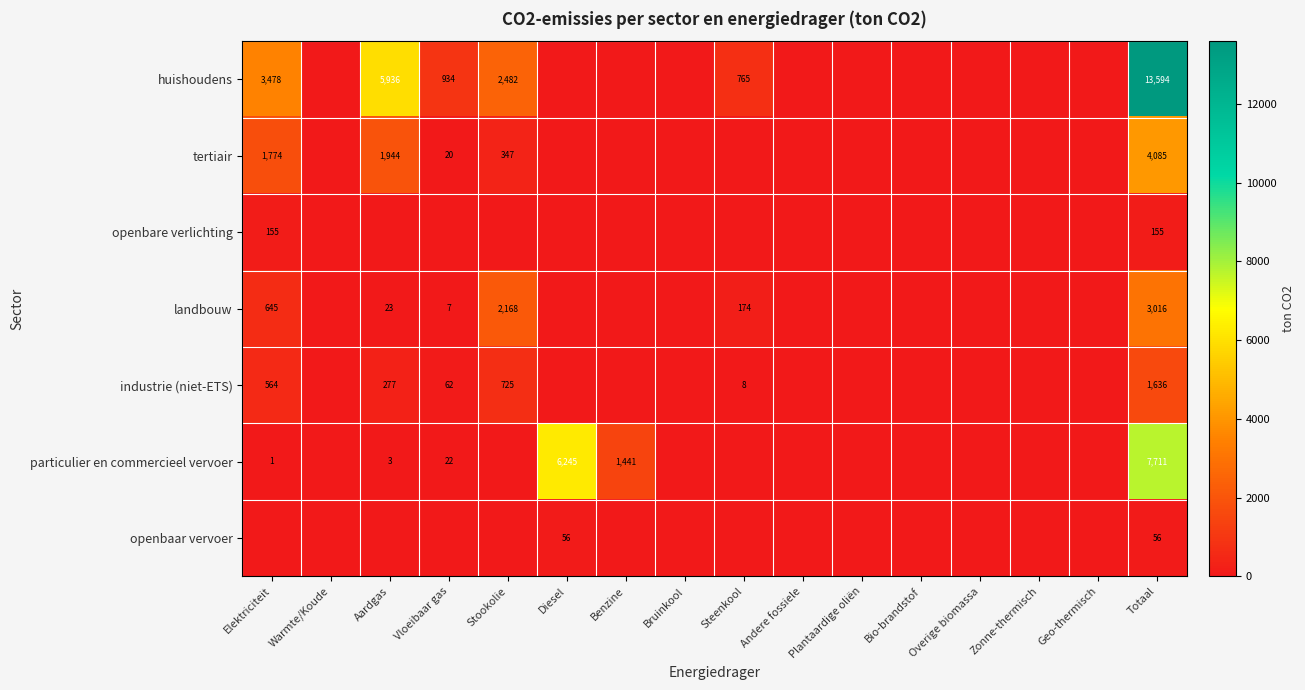

What is the difference between the huishoudens values at Plantaardige oliën and Totaal?

13594.5